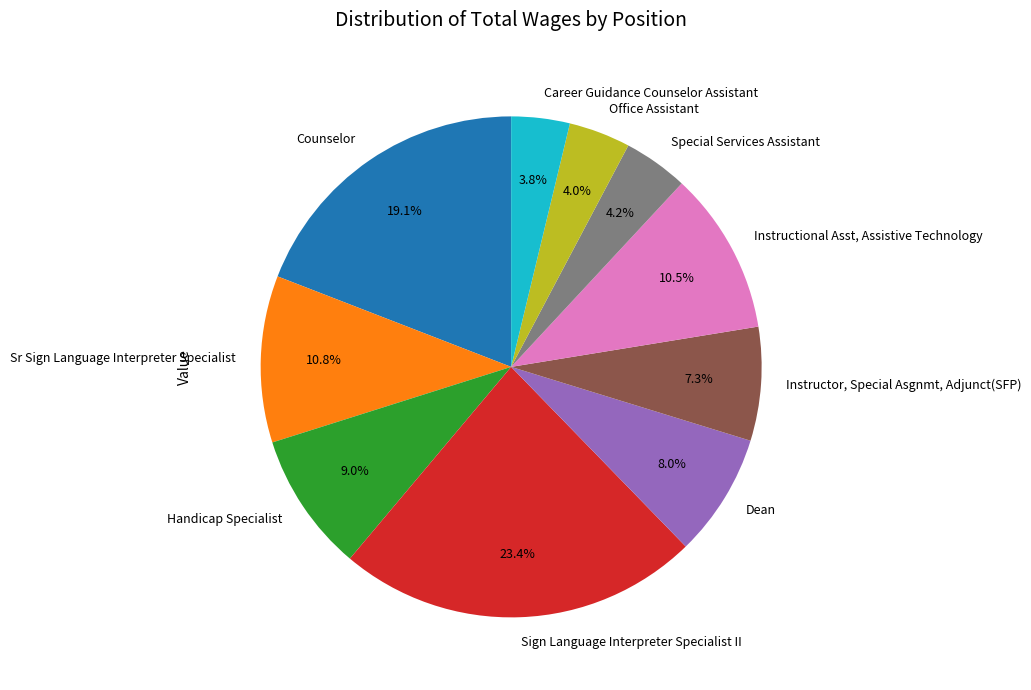

Is it true that Dean is 1% of the pie?

False